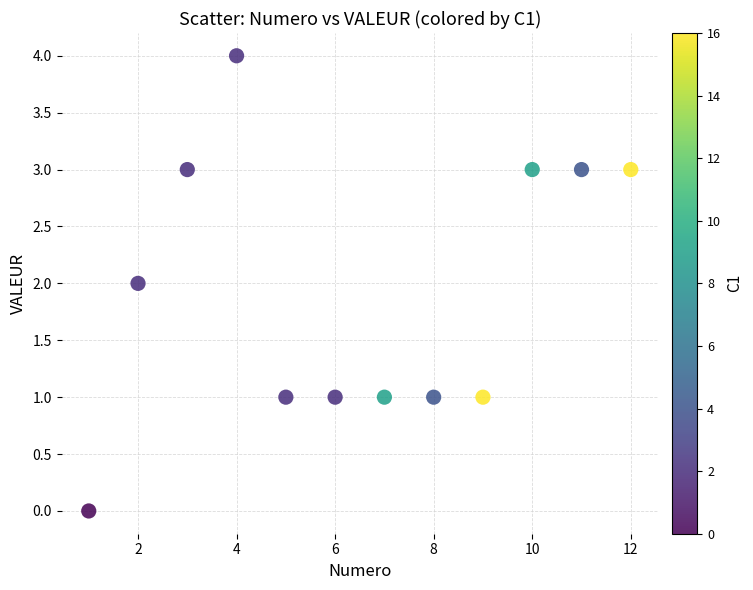

What is the range of X values (max minus min)?

11